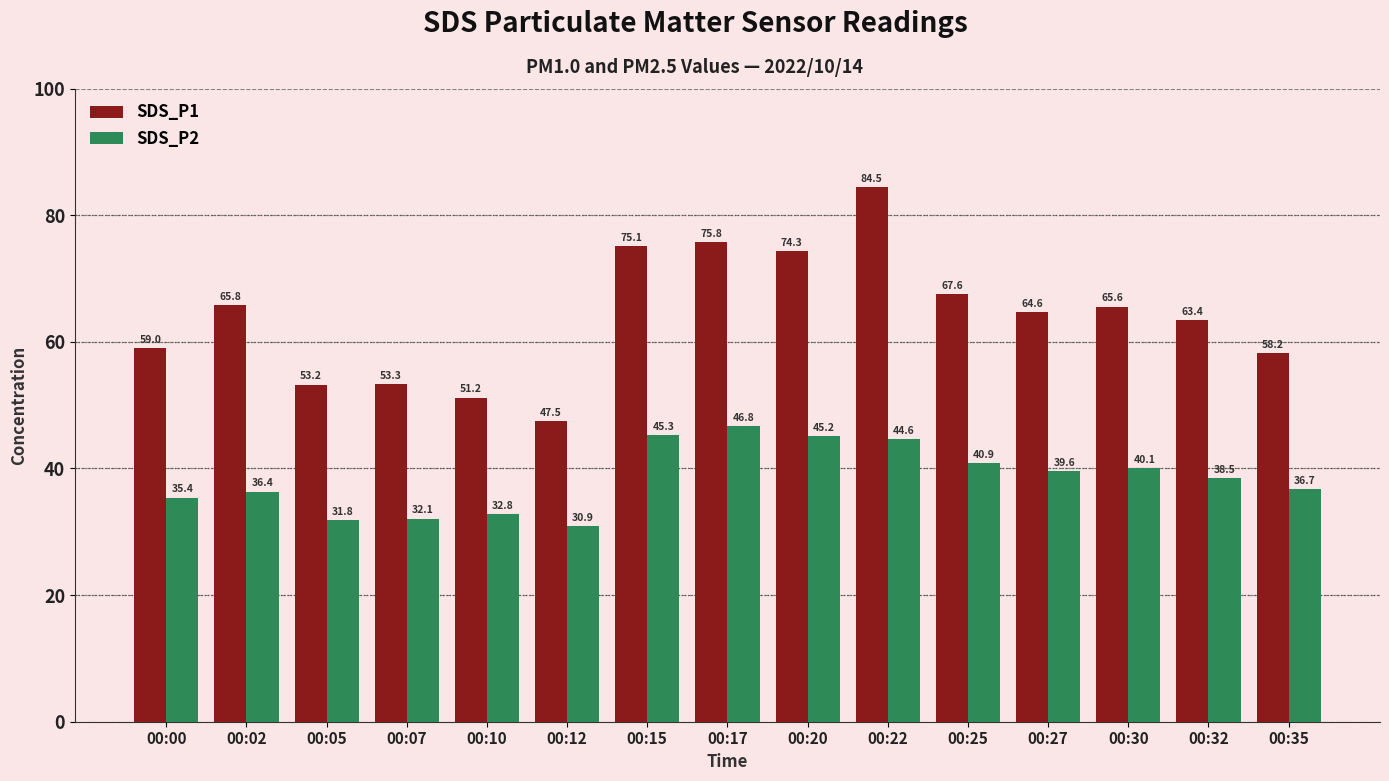

At which label does SDS_P1 reach its peak?

00:22